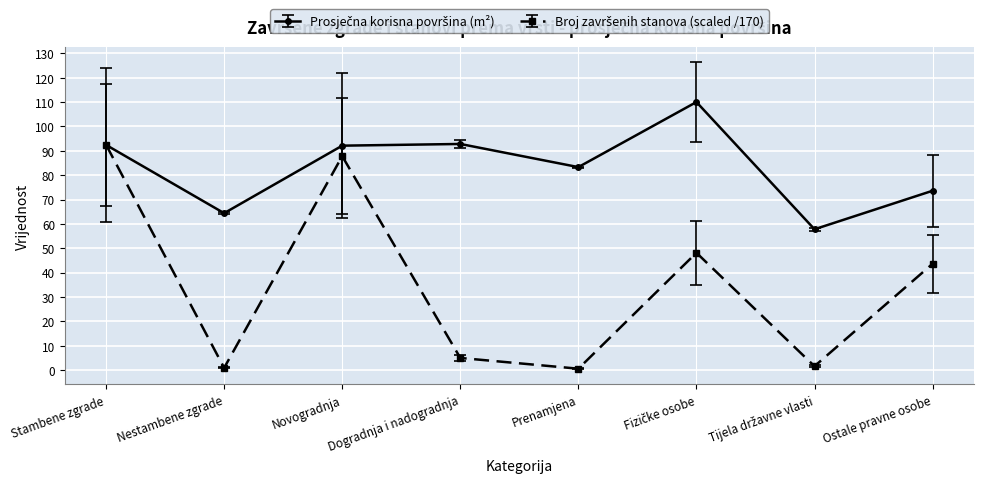

What is the difference between the highest and lowest values at Dogradnja i nadogradnja?

87.8